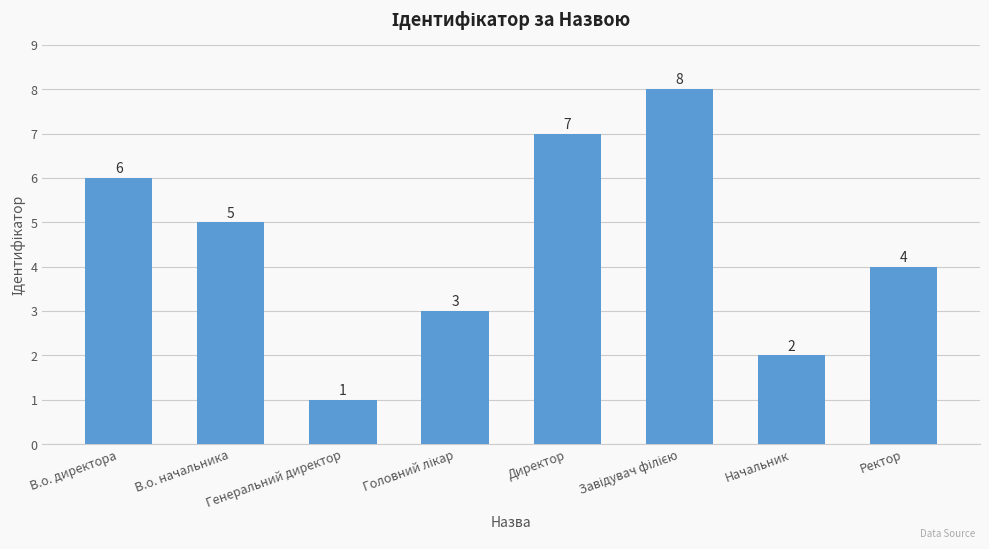

How many series are shown in this chart?

1